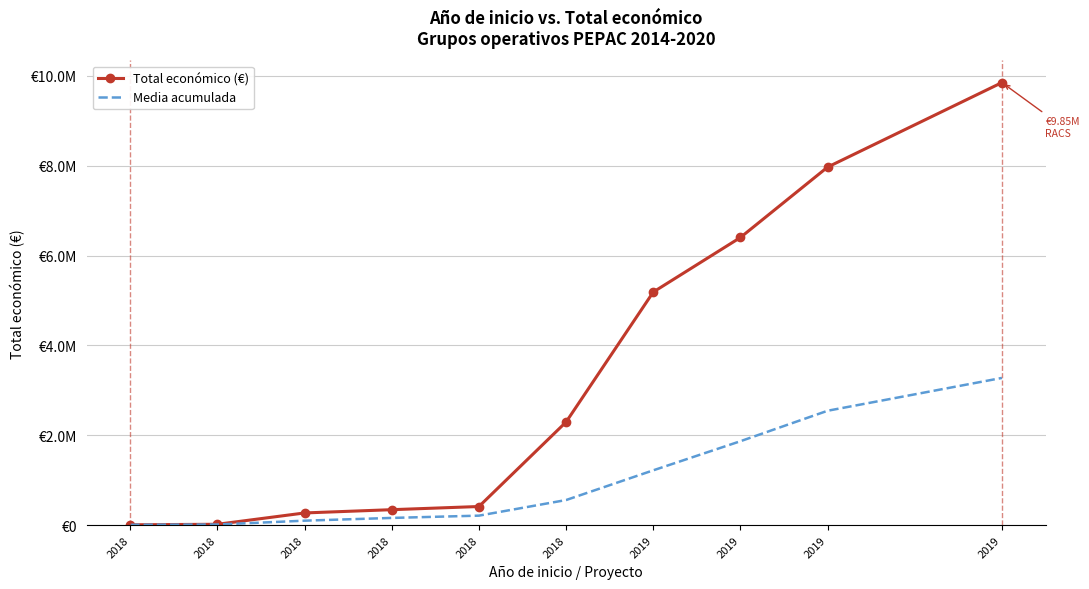

Reading left to right, what are all the values shown in this chart?

Total económico (€): 2018=7960.0	2018=19478.0	2018=271552.0	2018=344243.0	2018=414788.0	2018=2296067.0	2019=5187255.0	2019=6401275.0	2019=7967413.0	2019=9847932.0
Media acumulada: 2018=7960.0	2018=13719.0	2018=99663.3	2018=160808.2	2018=211604.2	2018=559014.7	2019=1220191.9	2019=1867827.2	2019=2545559.0	2019=3275796.3